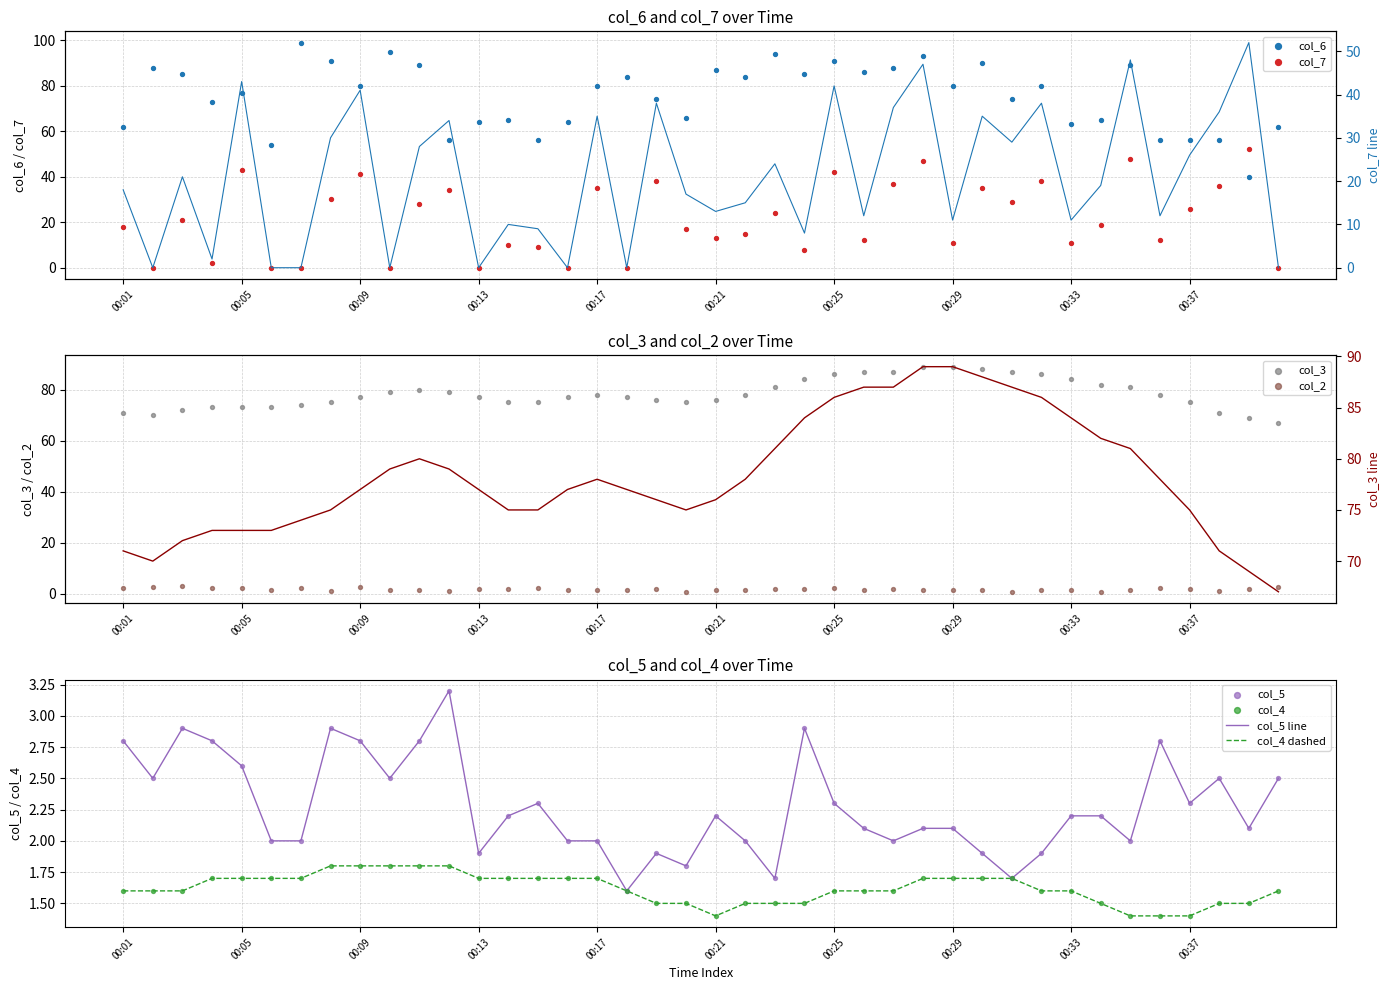

At which category is the sum across all series the highest?

00:28